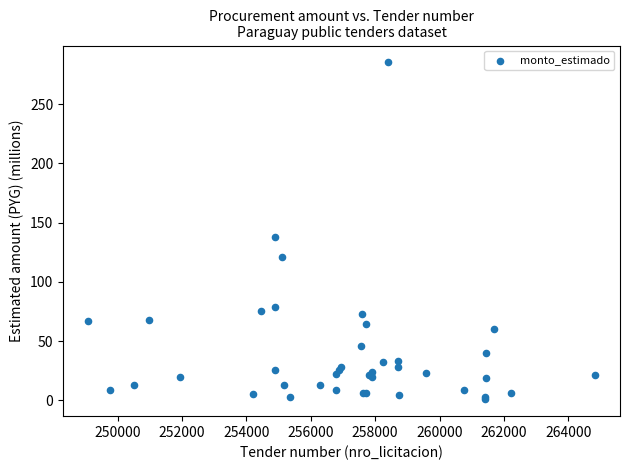

What Y value in the scatter plot is closest to 143?

138.3